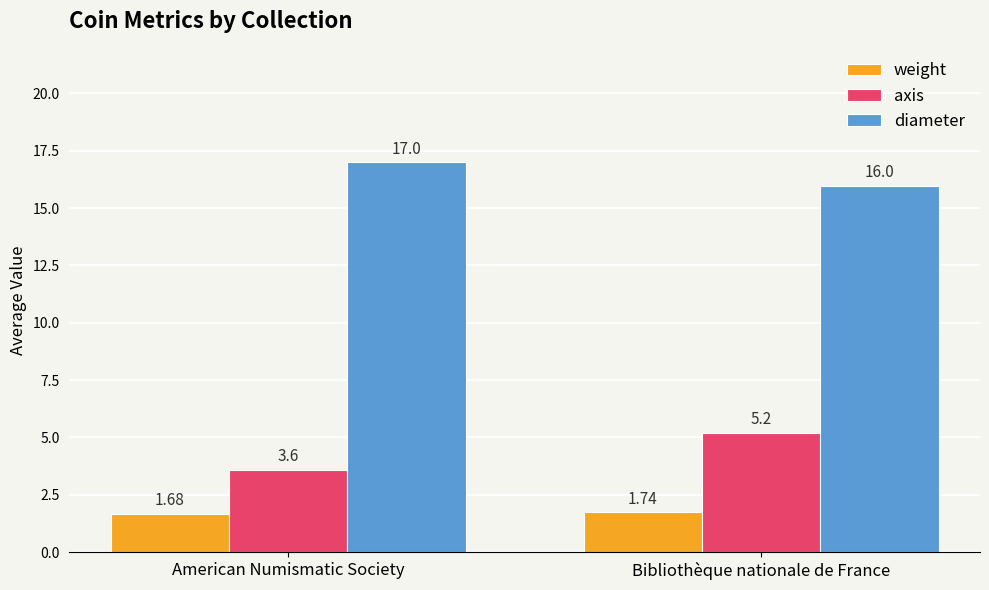

At which label is weight closest to 1?

American Numismatic Society